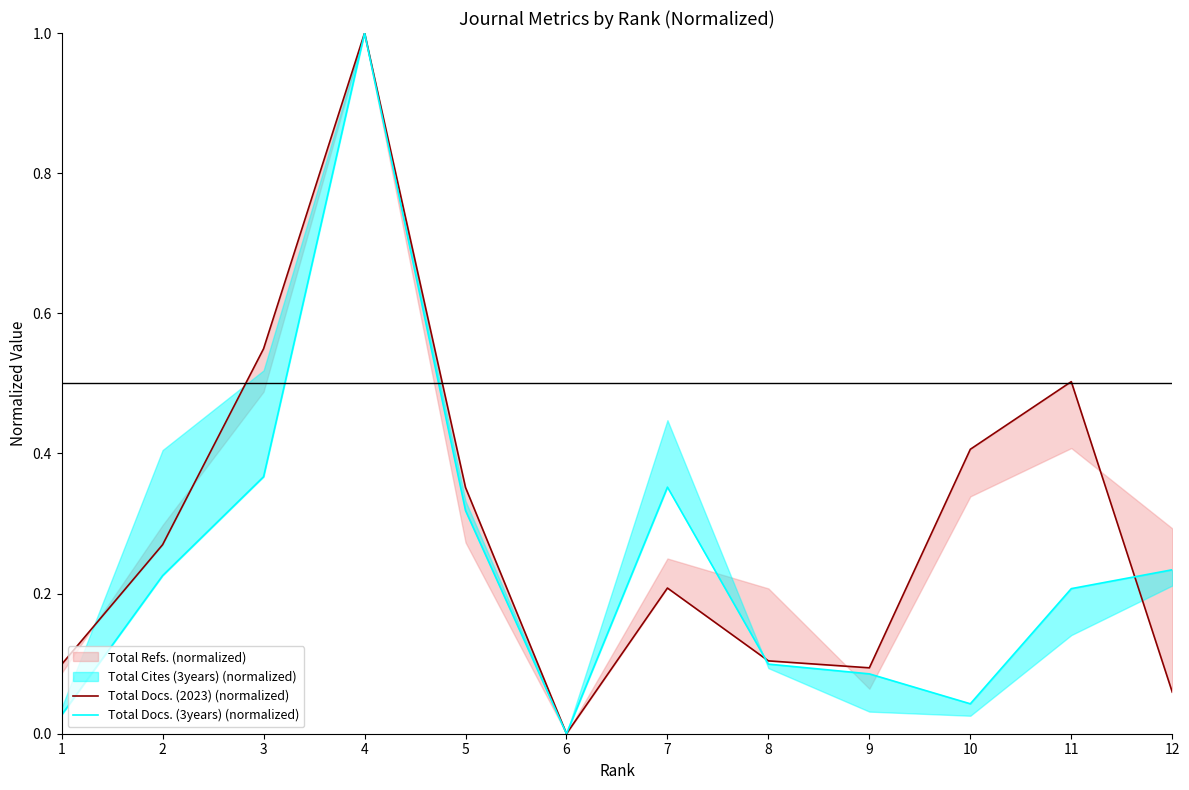

How many interior local valleys does the Total Docs. (2023) (normalized) series have?

2